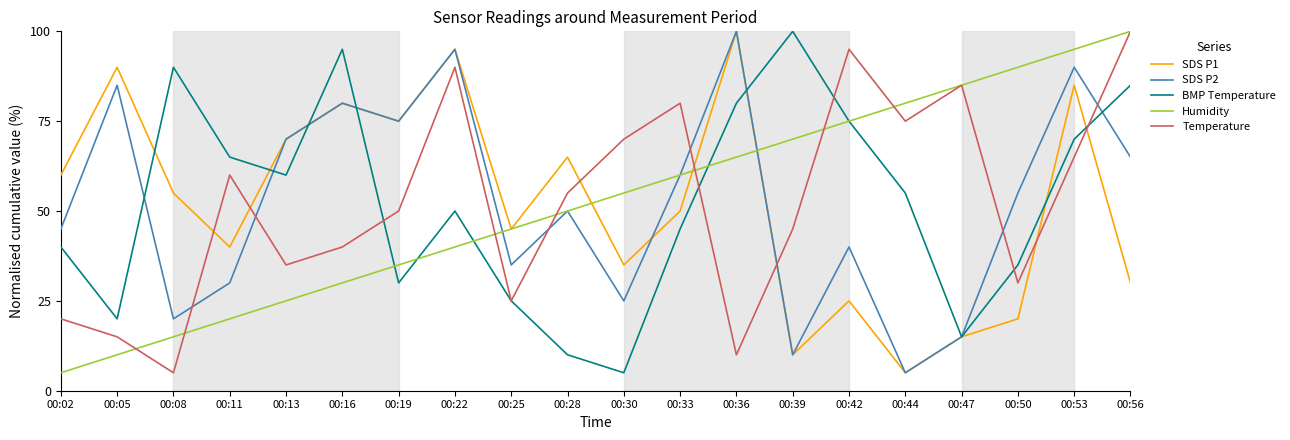

Reading right to left, list all the values displayed in this chart.

SDS P1: 30.0	85.0	20.0	15.0	5.0	25.0	10.0	100.0	50.0	35.0	65.0	45.0	95.0	75.0	80.0	70.0	40.0	55.0	90.0	60.0
SDS P2: 65.0	90.0	55.0	15.0	5.0	40.0	10.0	100.0	60.0	25.0	50.0	35.0	95.0	75.0	80.0	70.0	30.0	20.0	85.0	45.0
BMP Temperature: 85.0	70.0	35.0	15.0	55.0	75.0	100.0	80.0	45.0	5.0	10.0	25.0	50.0	30.0	95.0	60.0	65.0	90.0	20.0	40.0
Humidity: 100.0	95.0	90.0	85.0	80.0	75.0	70.0	65.0	60.0	55.0	50.0	45.0	40.0	35.0	30.0	25.0	20.0	15.0	10.0	5.0
Temperature: 100.0	65.0	30.0	85.0	75.0	95.0	45.0	10.0	80.0	70.0	55.0	25.0	90.0	50.0	40.0	35.0	60.0	5.0	15.0	20.0